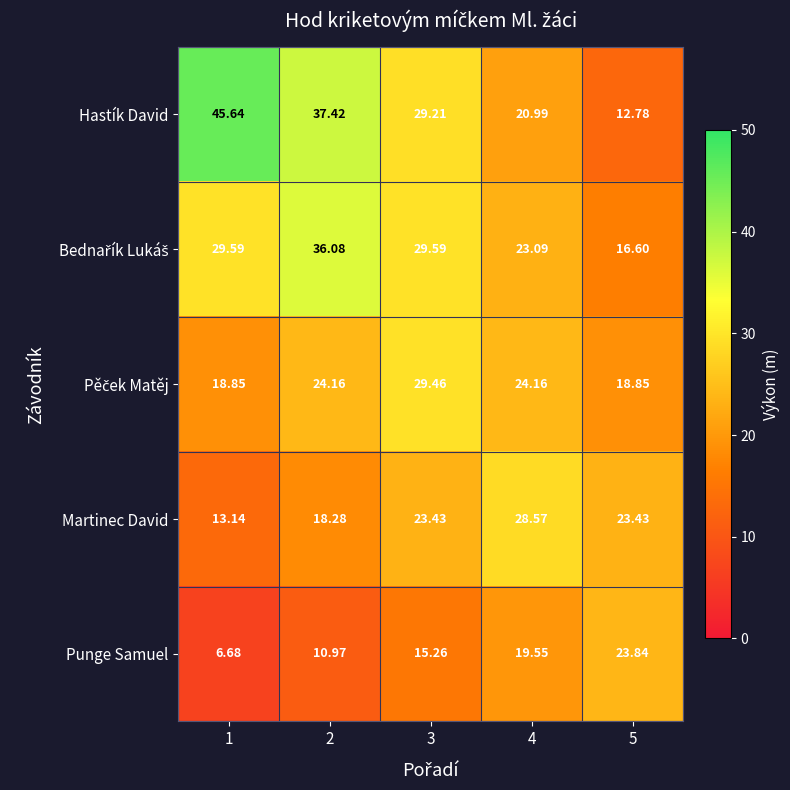

Is the value of Punge Samuel at 1 greater than the value of Hastík David at 4?

No